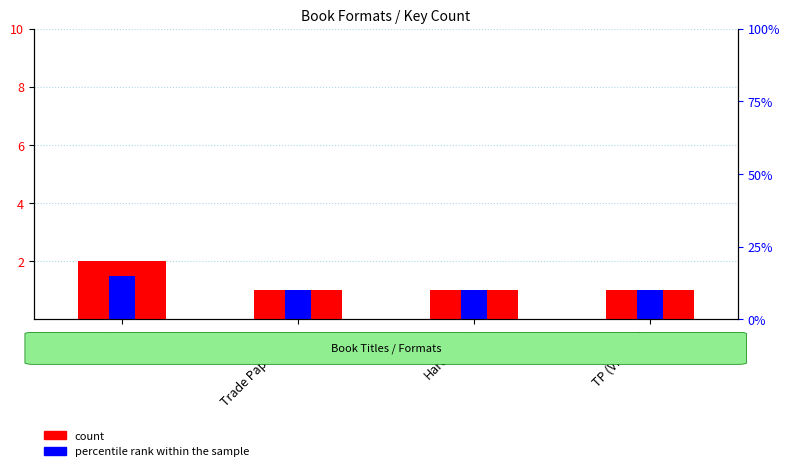

Does the chart contain any negative values?

No